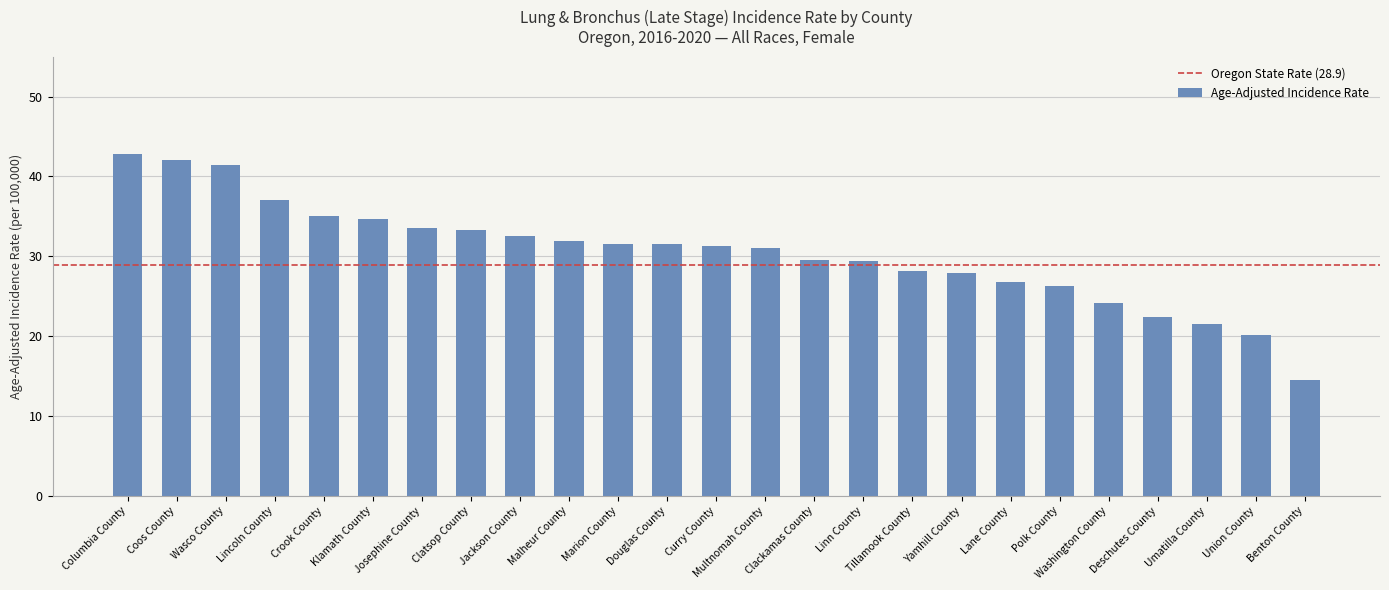

What is the greatest value displayed?

42.8